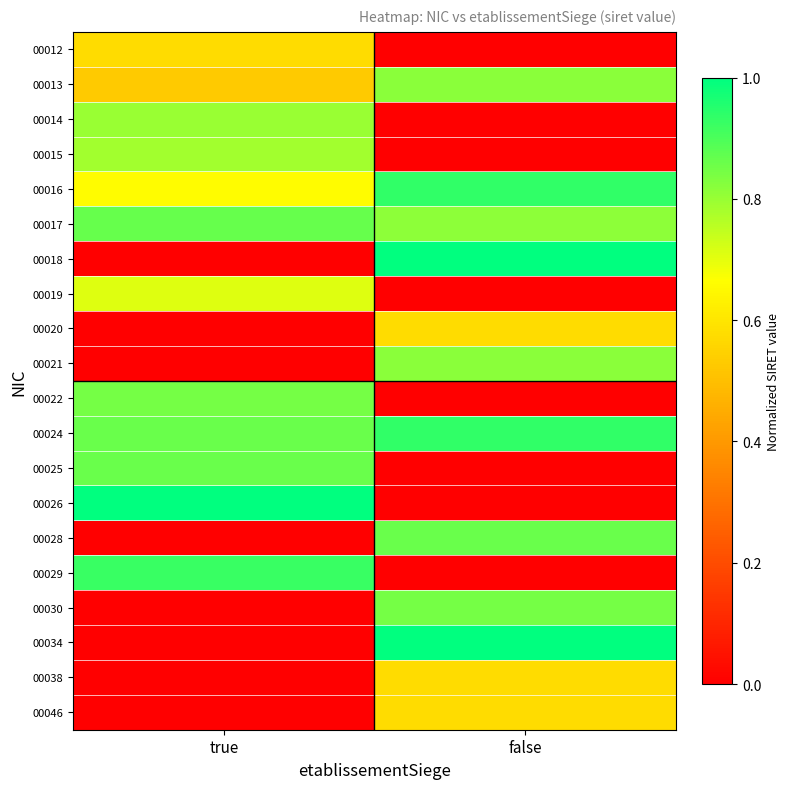

Count the number of data series in this chart.

20